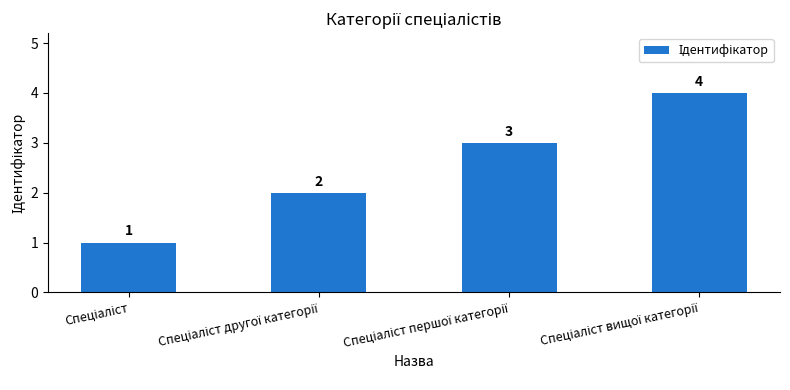

What is the difference between the maximum and minimum values?

3